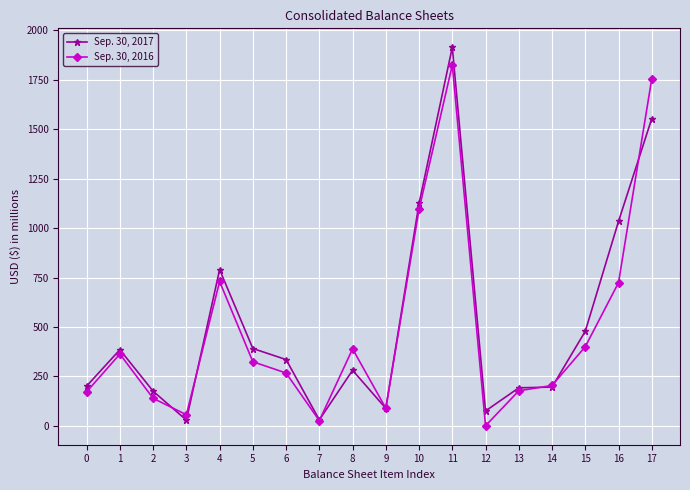

How many lines are shown in the chart?

2